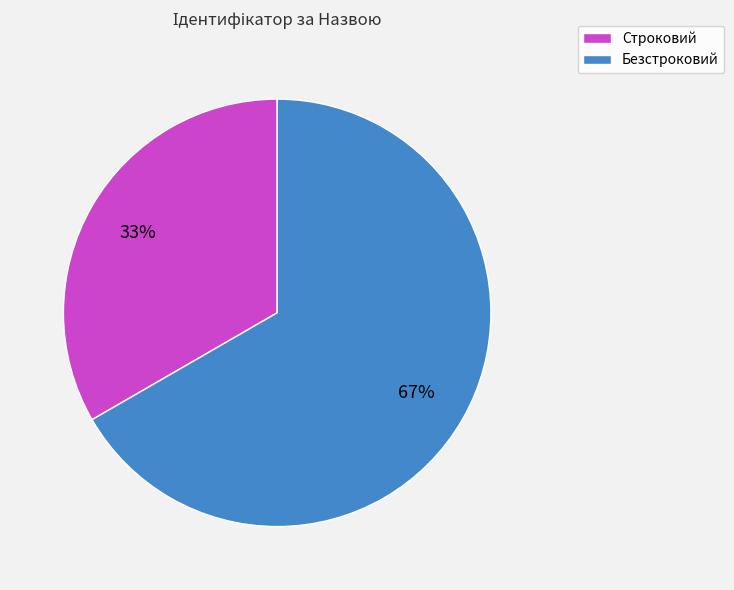

What is the smallest slice in the pie chart?

Строковий